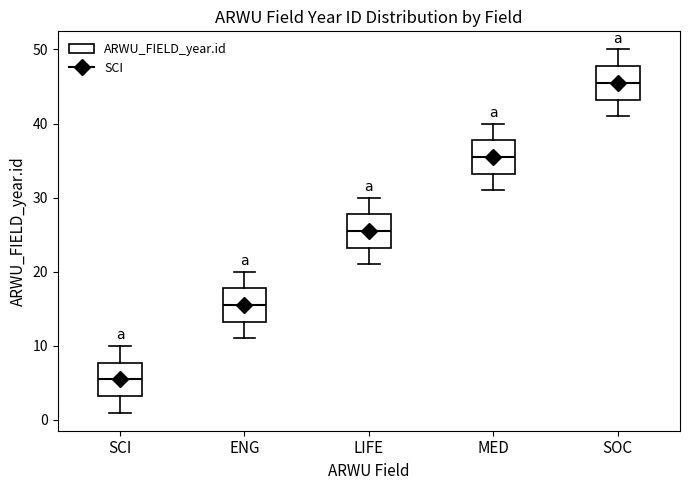

Reading left to right, read every box against the y-axis: the position of its median line, the range the box covers, and the ends of its whiskers. The values are not printed on the chart, so give them approximately, as read against the axis.

SCI: median 6, box 3 to 8, whiskers 1 to 10
ENG: median 16, box 13 to 18, whiskers 11 to 20
LIFE: median 26, box 23 to 28, whiskers 21 to 30
MED: median 36, box 33 to 38, whiskers 31 to 40
SOC: median 46, box 43 to 48, whiskers 41 to 50